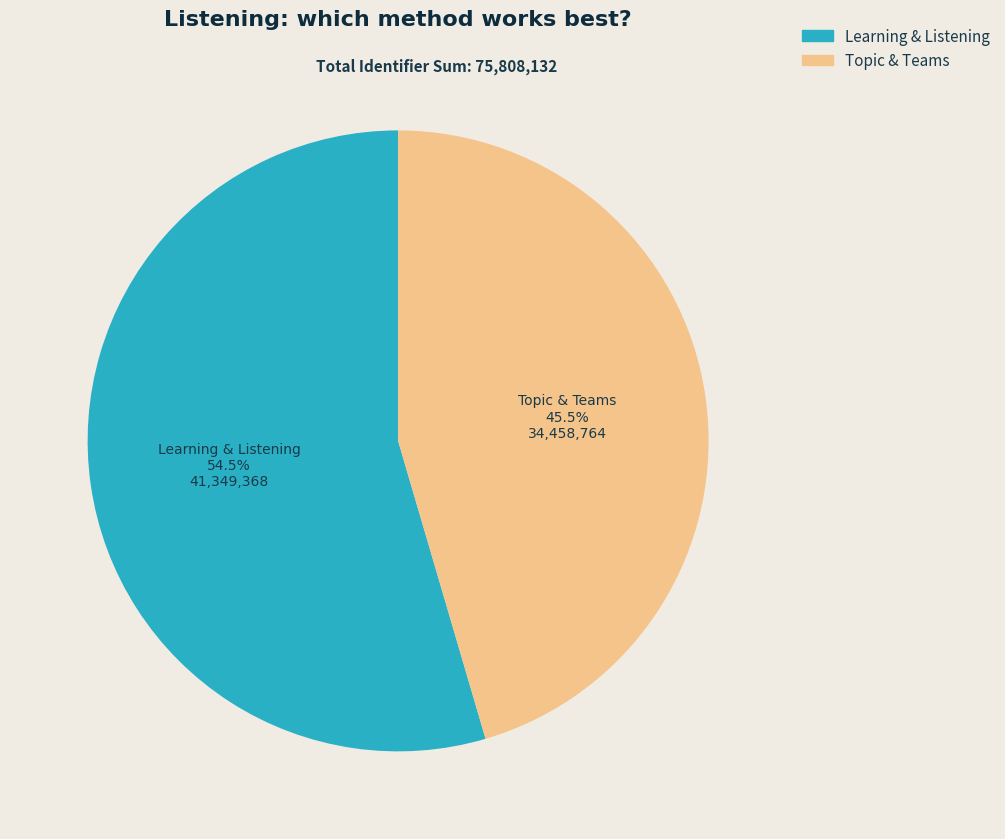

Is there a majority slice in this chart?

Yes